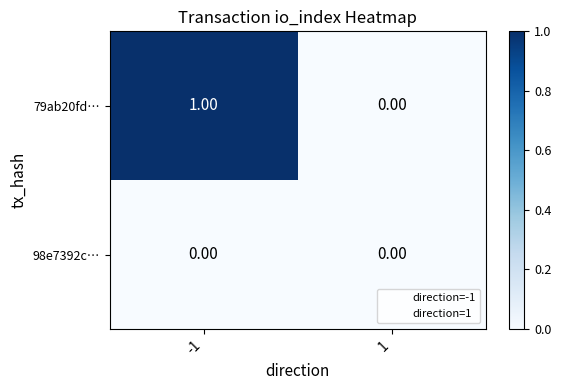

Rank the series by their maximum value, from highest to lowest.

79ab20fd…, 98e7392c…